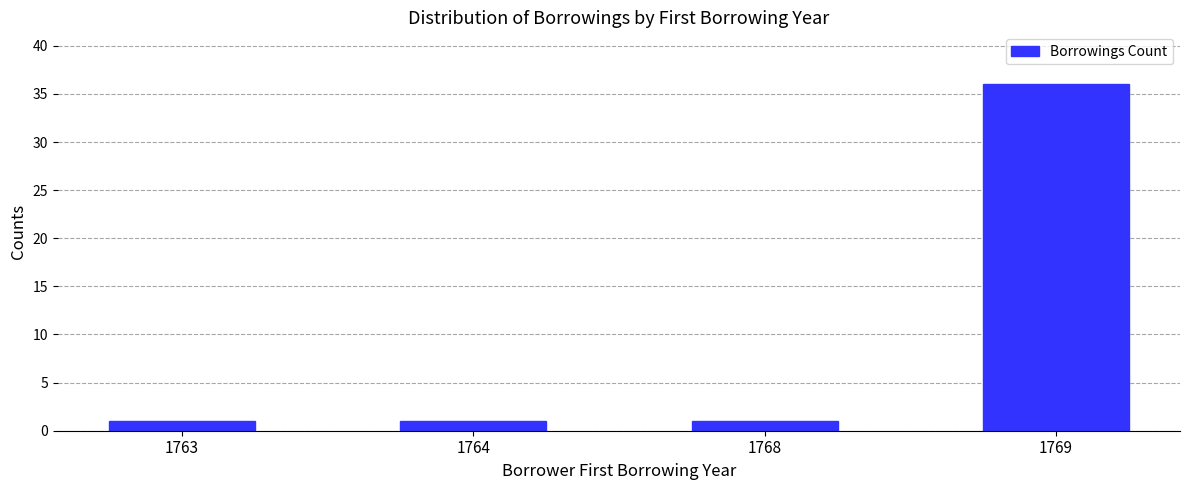

What is the ratio of the value at 1763 to the value at 1768?

1.0